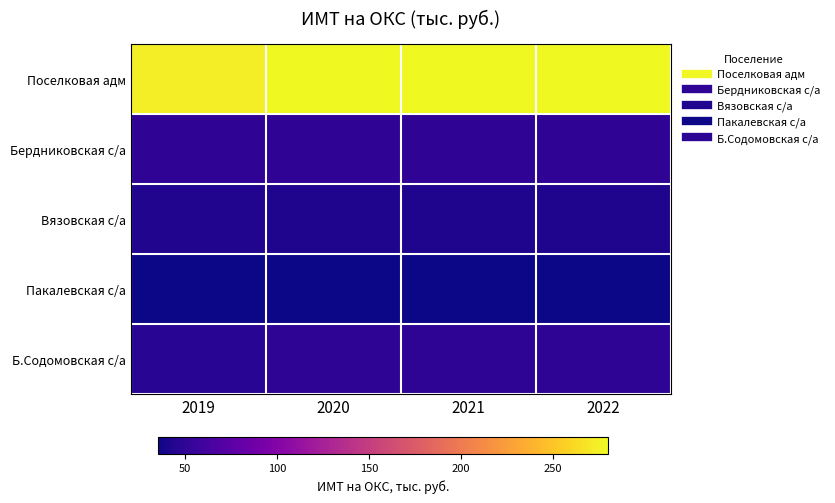

What is the difference between the highest and lowest values at 2020?

244.6